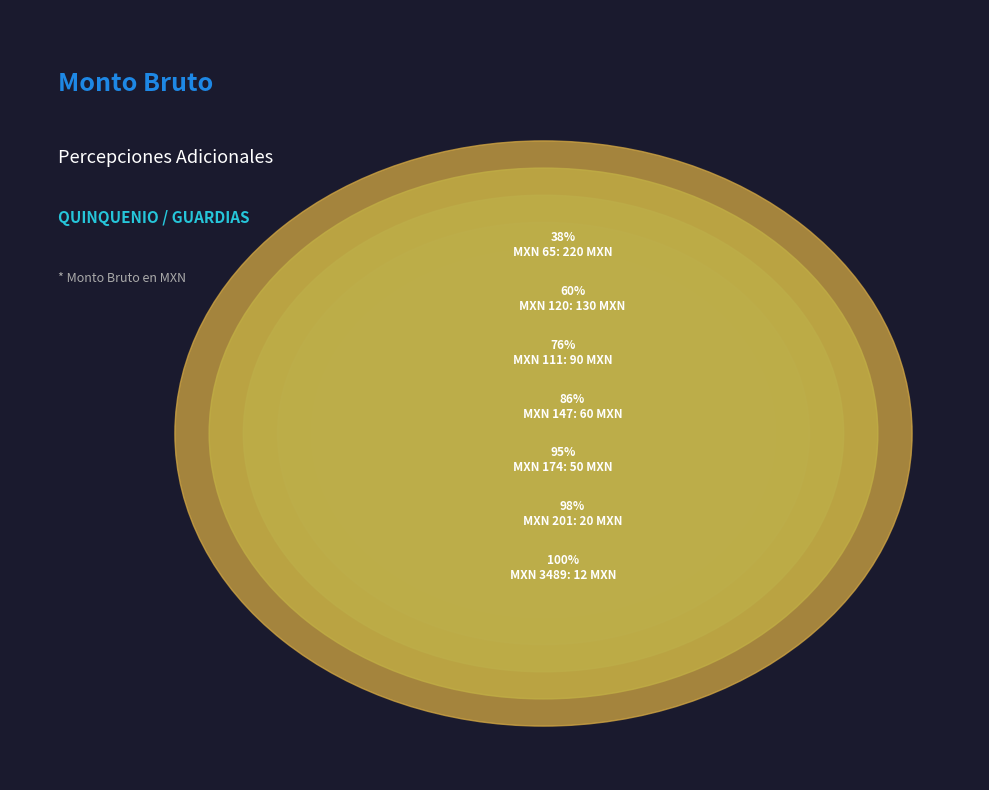

How many segments does this pie chart have?

7